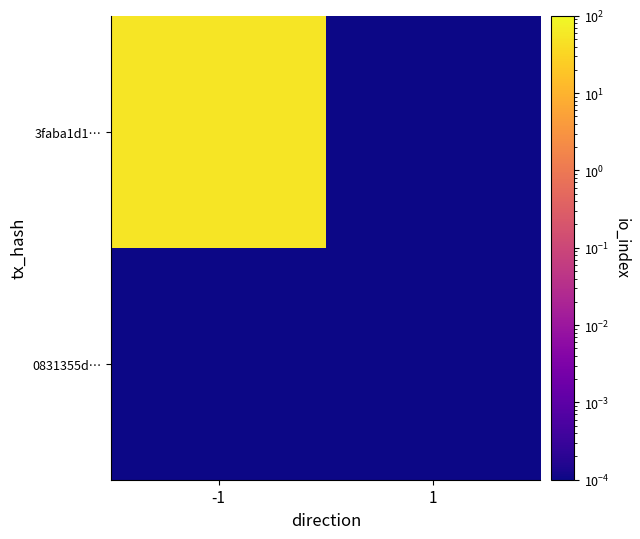

Which series has the largest total across all categories?

3faba1d1…